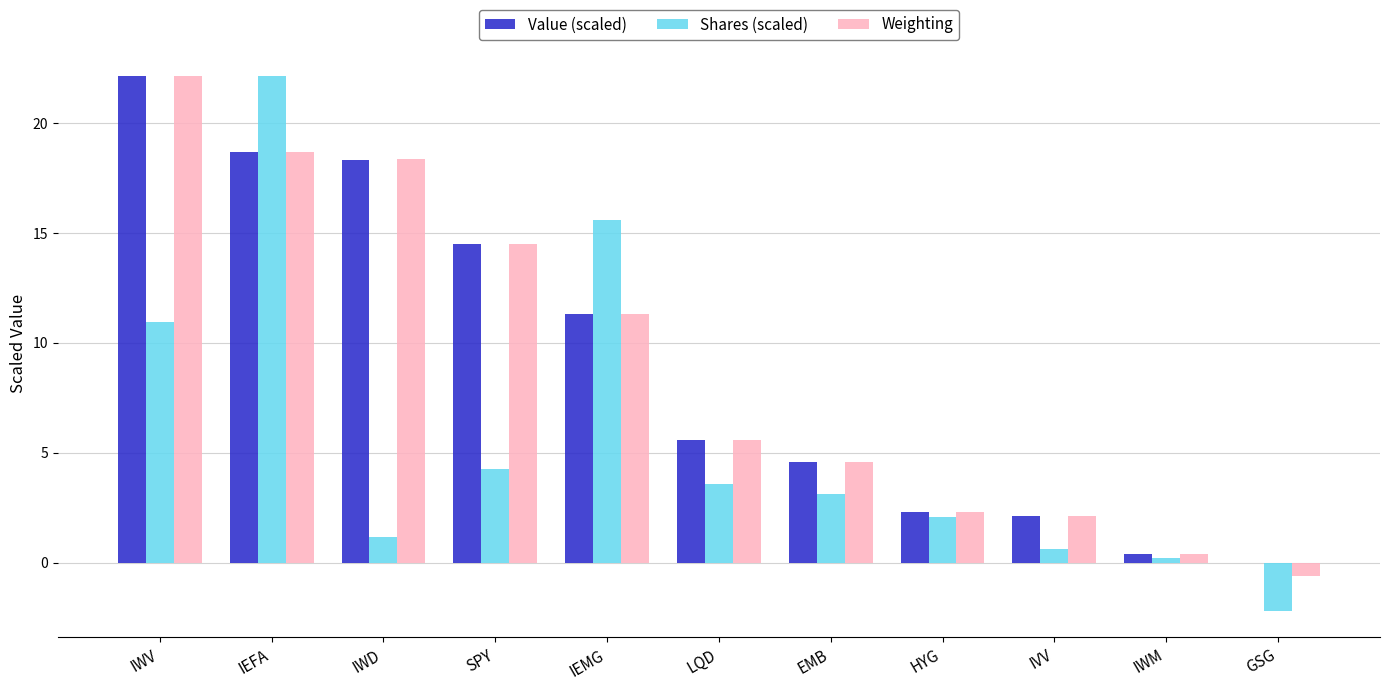

The value of Value (scaled) at IWV is 30.7. True or false?

False